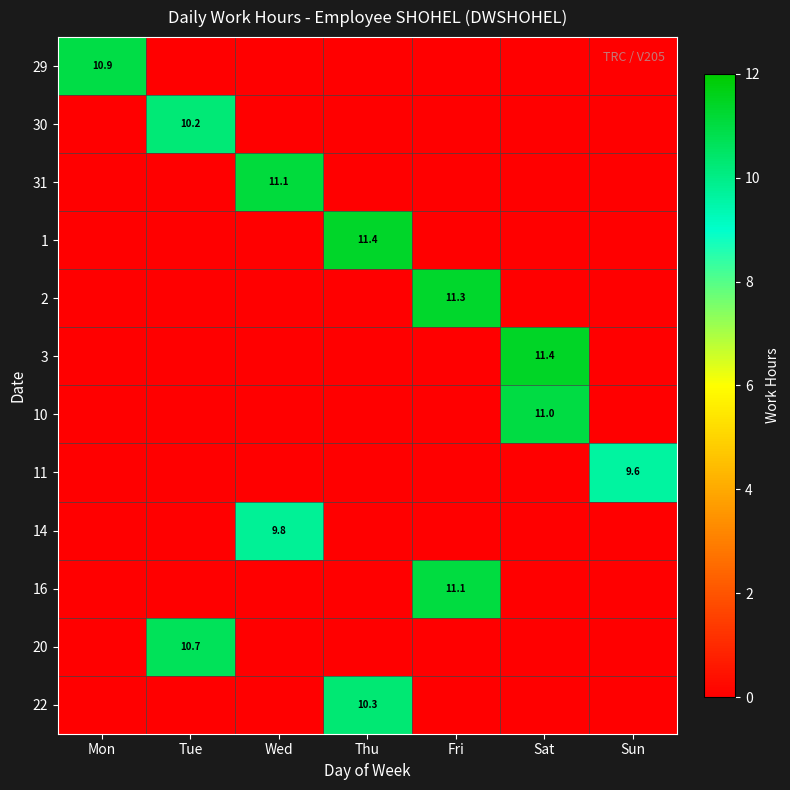

At which category is the sum across all series the highest?

Sat